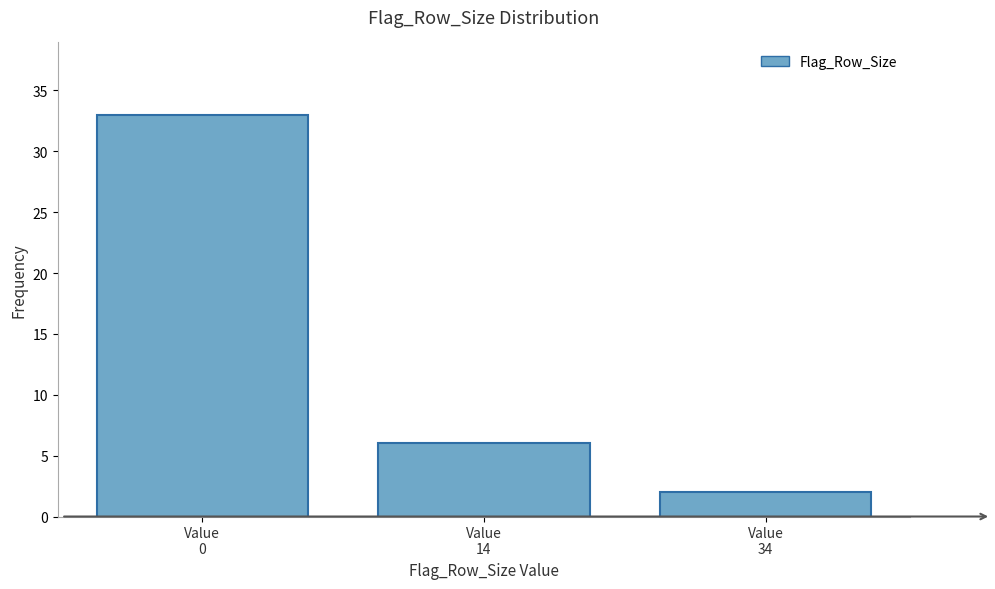

Reading right to left, extract all data points from this chart.

2	6	33